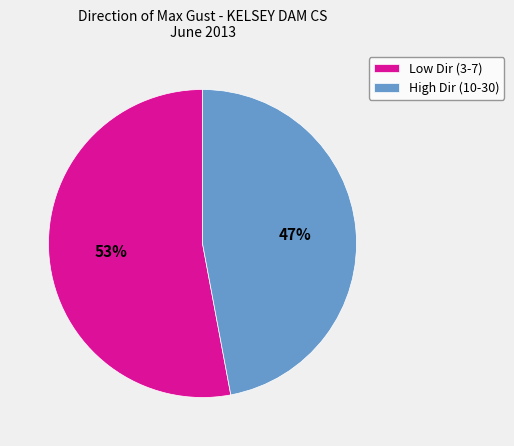

Which slice is the smallest?

High Dir (10-30)